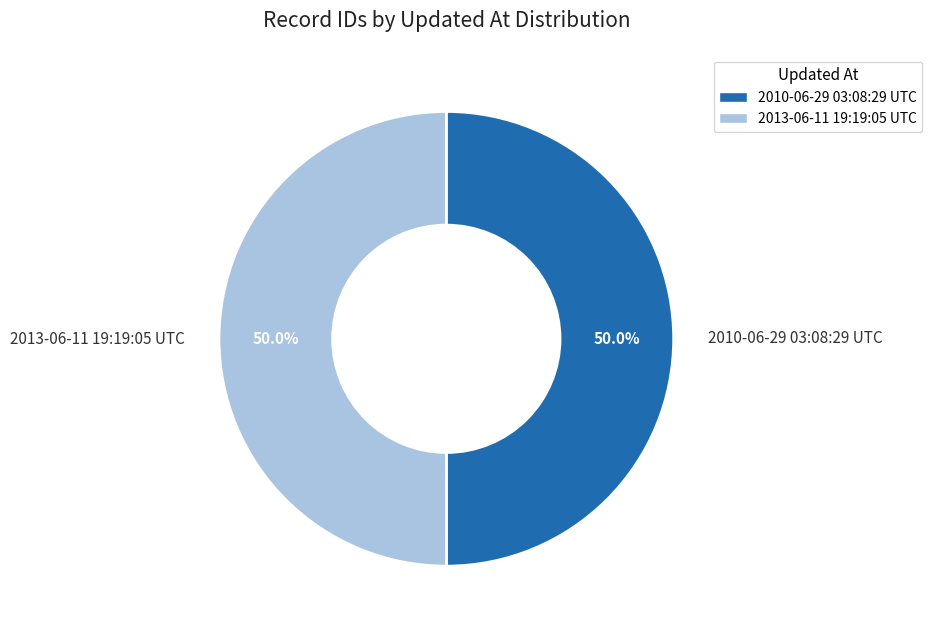

Approximately how many times larger is the value at 2010-06-29 03:08:29 UTC compared to 2013-06-11 19:19:05 UTC?

1.0